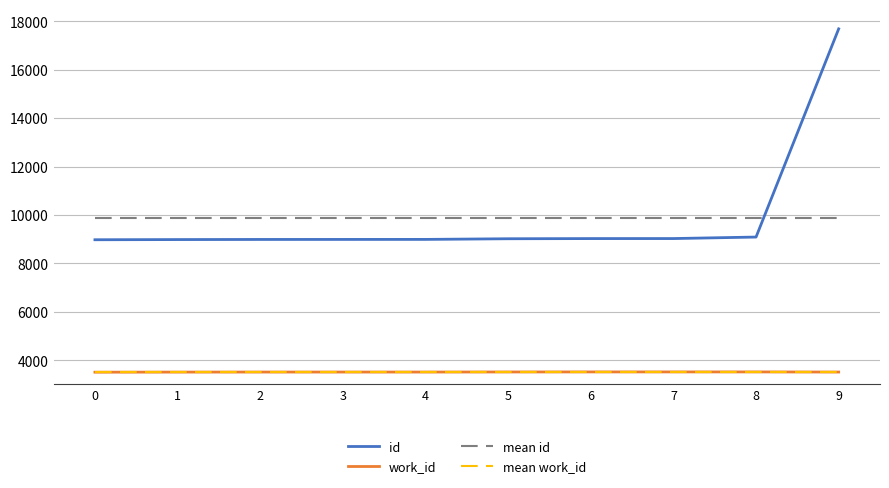

Read the id value at 6.

9025.0